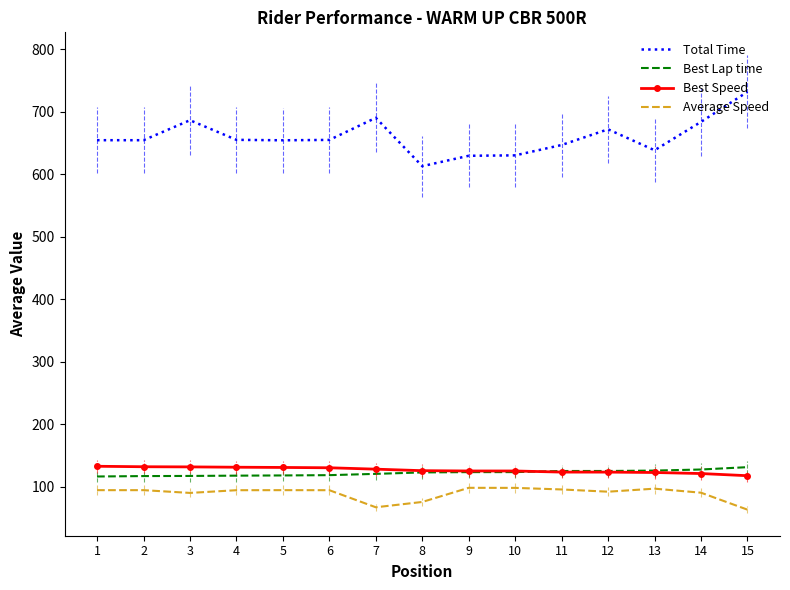

The value of Average Speed at 10 is 27.4. True or false?

False